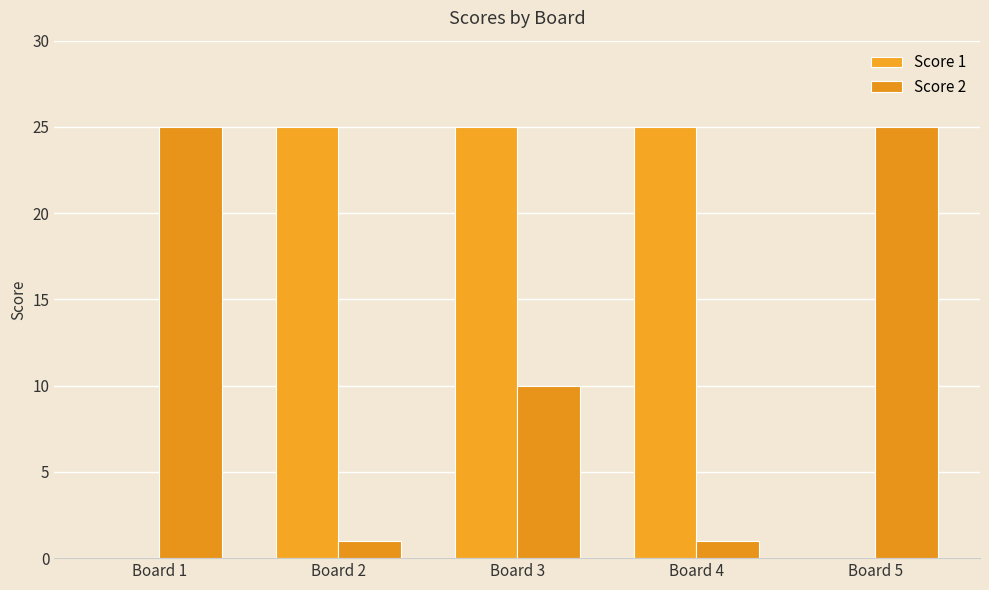

At which category is the sum across all series the highest?

Board 3